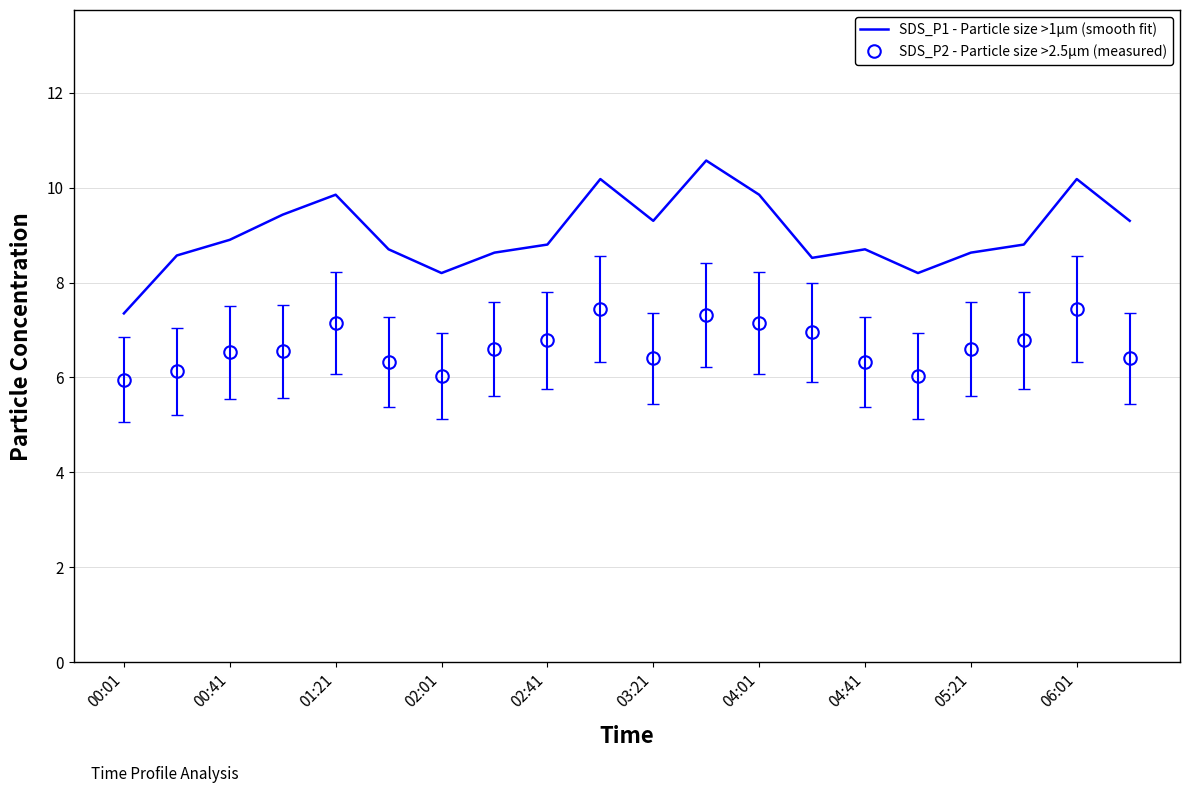

At how many categories does at least one series exceed 8?

19